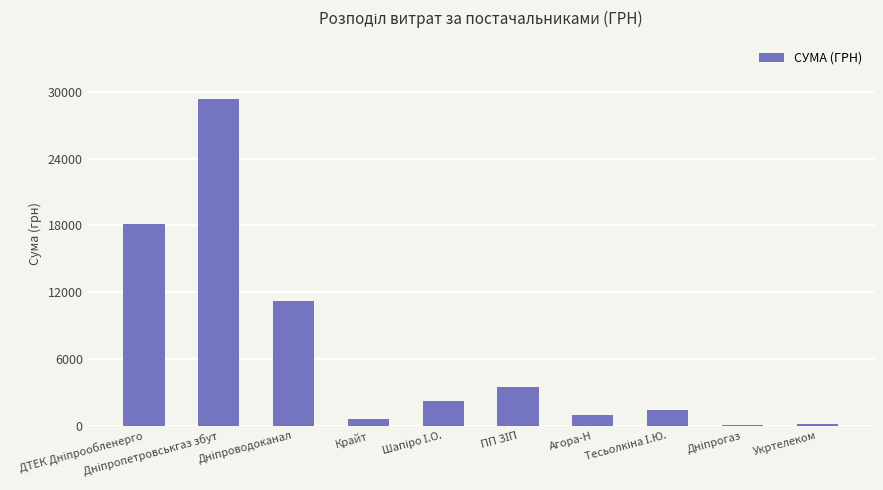

What is the sum of all values?

67575.4